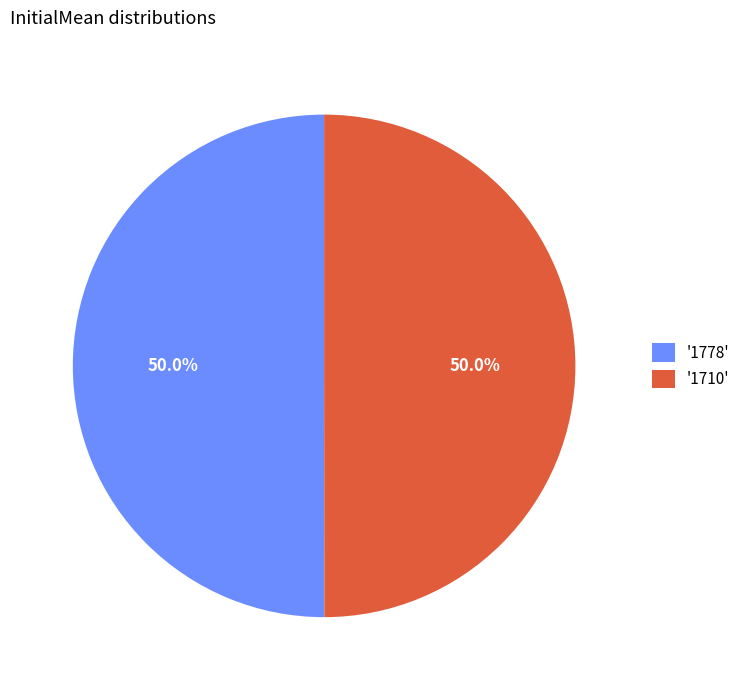

Count the number of slices in the pie.

2